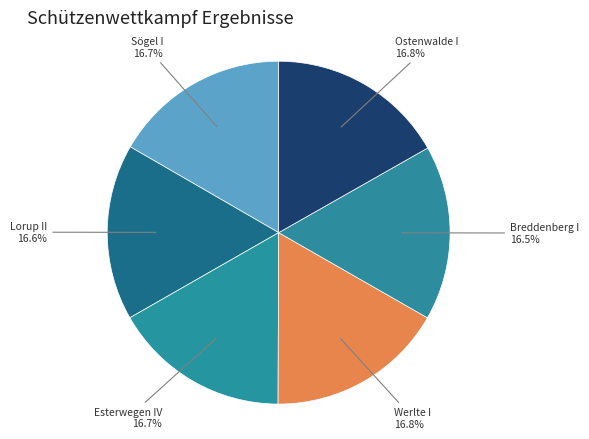

Is there a majority slice in this chart?

No